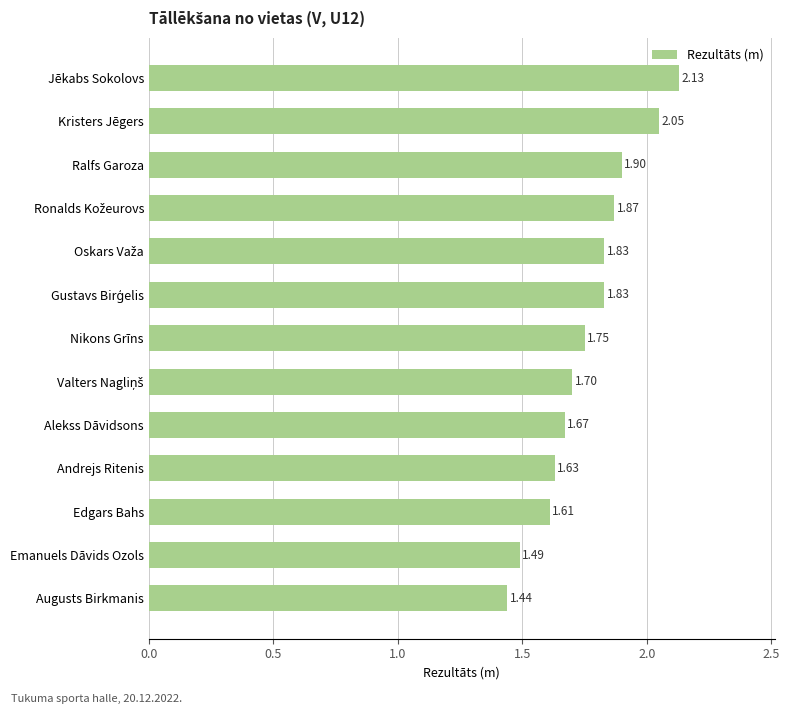

What is the difference between the second highest and second lowest values?

0.6